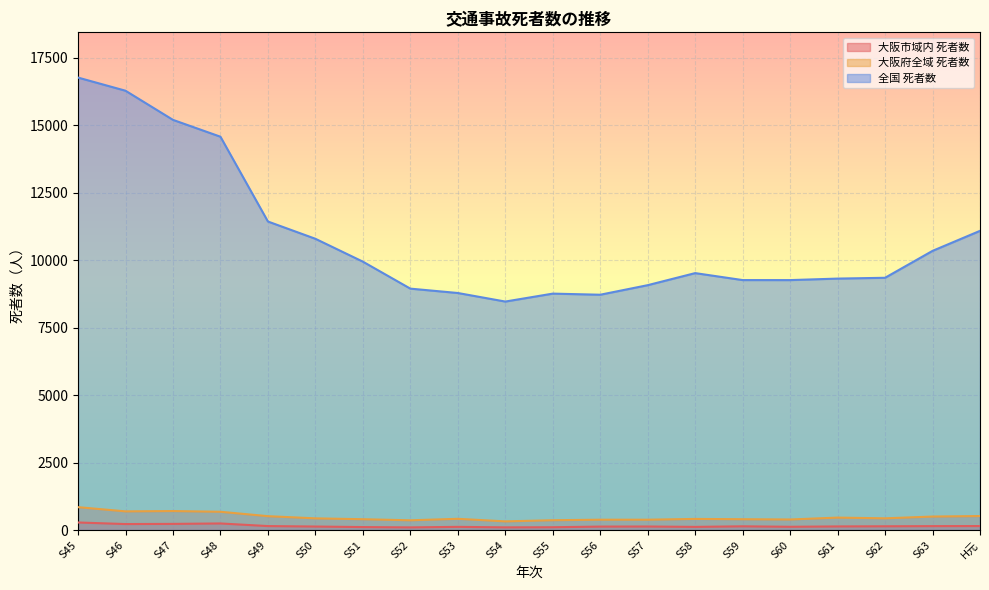

How many lines are shown in the chart?

3